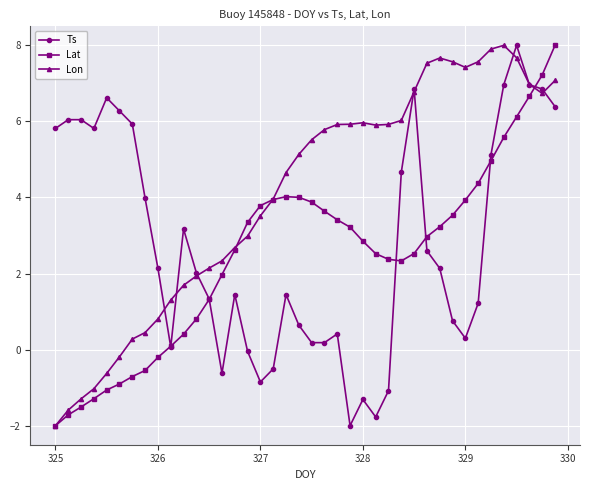

Which series has the largest total across all categories?

Lon